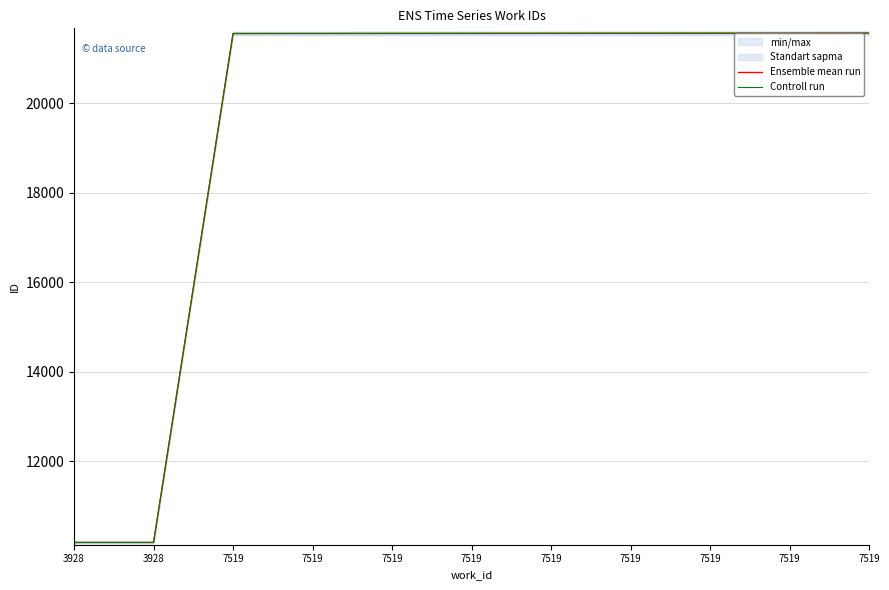

Reading left to right, extract all data points from this chart.

Ensemble mean run: 10184	10184	21565	21566	21567	21568	21569	21570	21571	21572	21573
Controll run: 10184	10184	21565	21566	21567	21568	21569	21570	21571	21572	21573